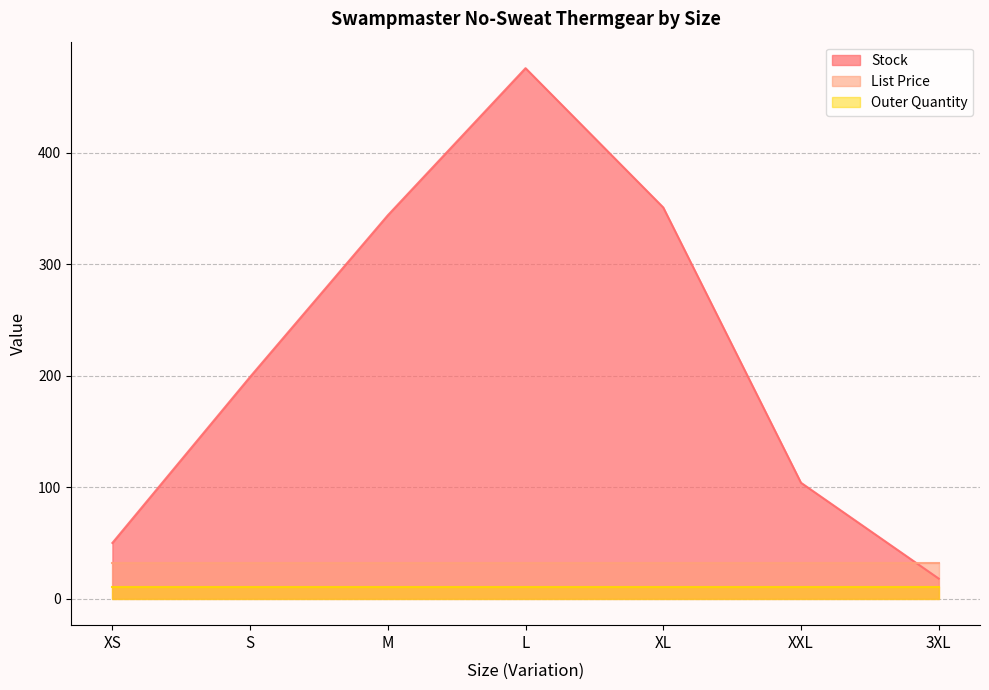

At which category does the chart reach its minimum across all series?

XS